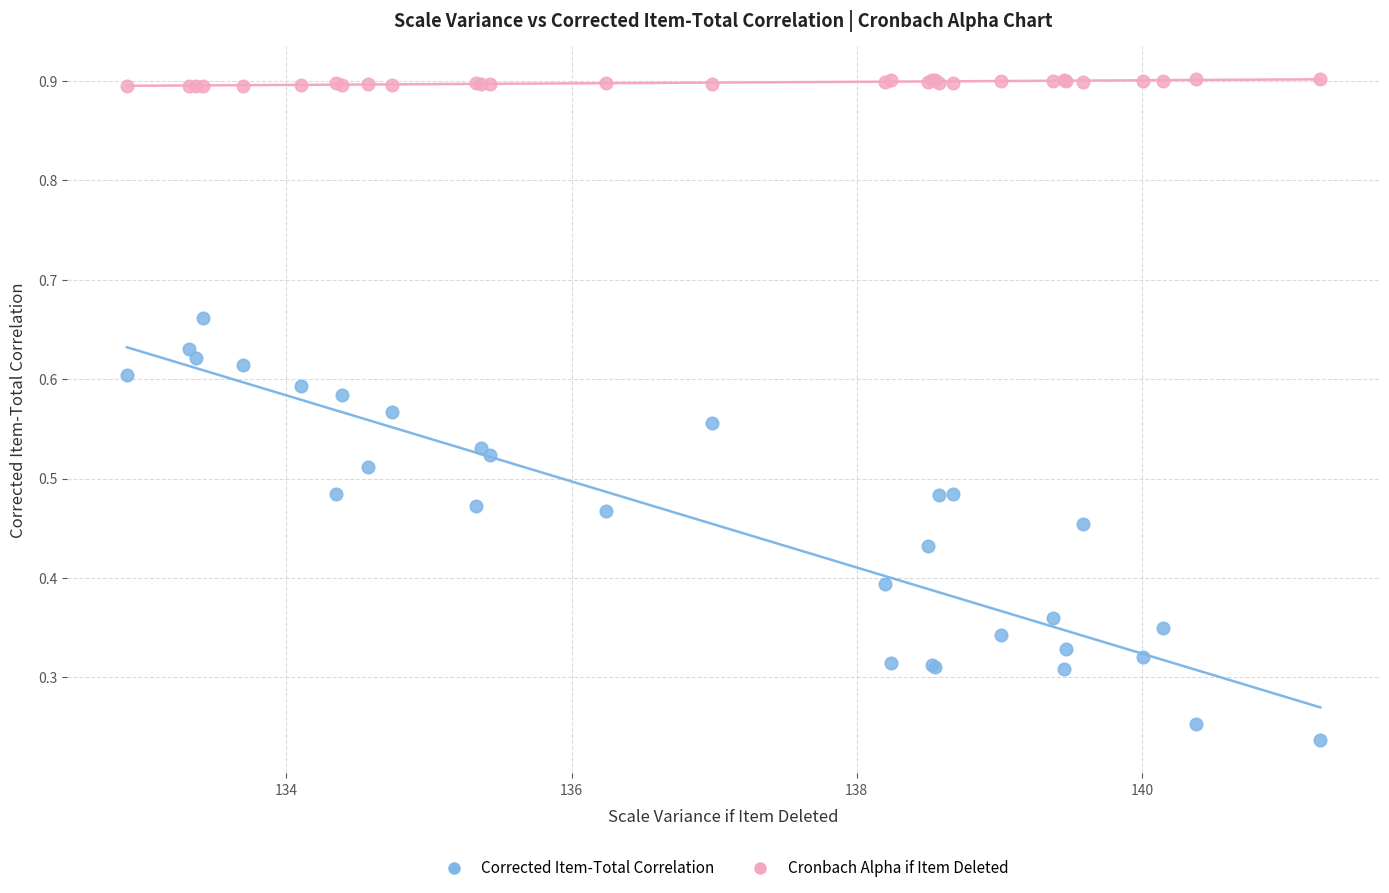

Which series reaches the maximum Y coordinate?

Cronbach Alpha if Item Deleted